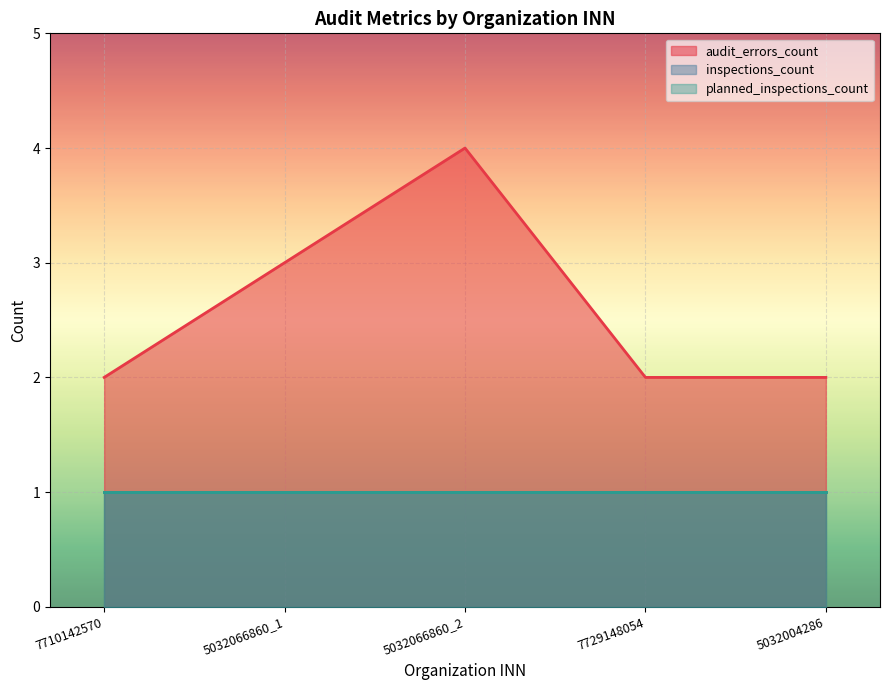

How many lines are shown in the chart?

3